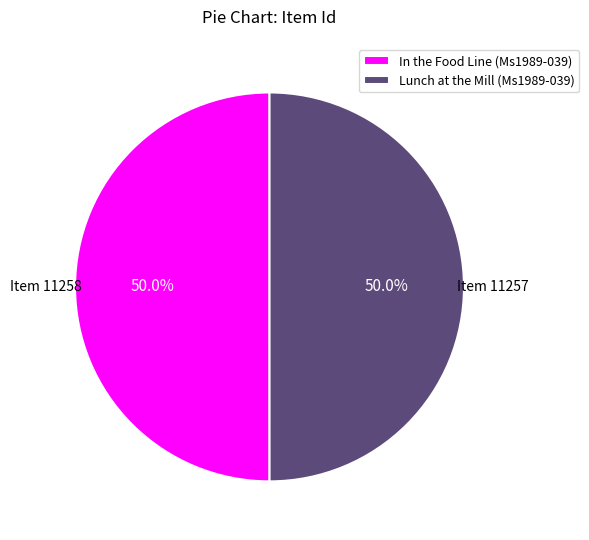

What portion of the pie excludes Lunch at the Mill (Ms1989-039)?

50.0%